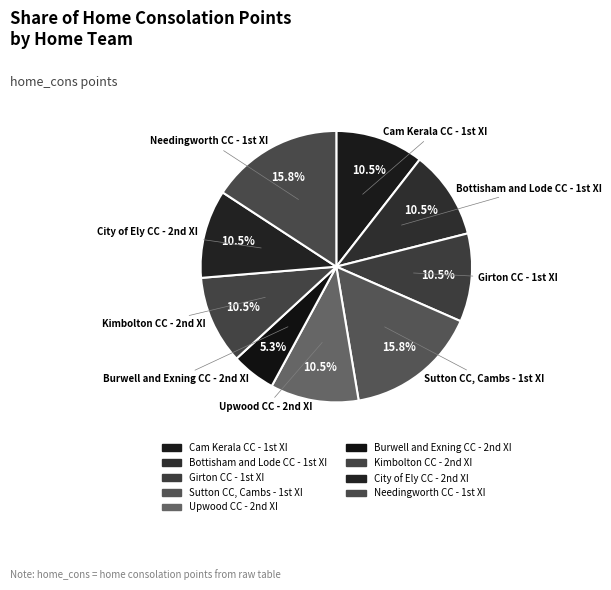

How many segments does this pie chart have?

9